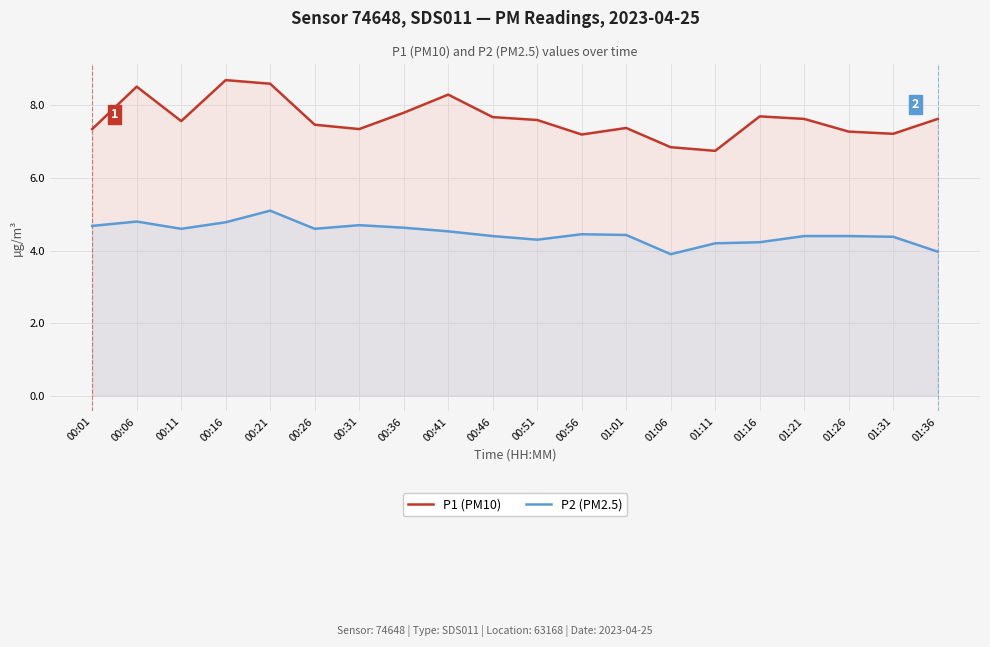

What is the difference between the highest and lowest values at 00:21?

3.5